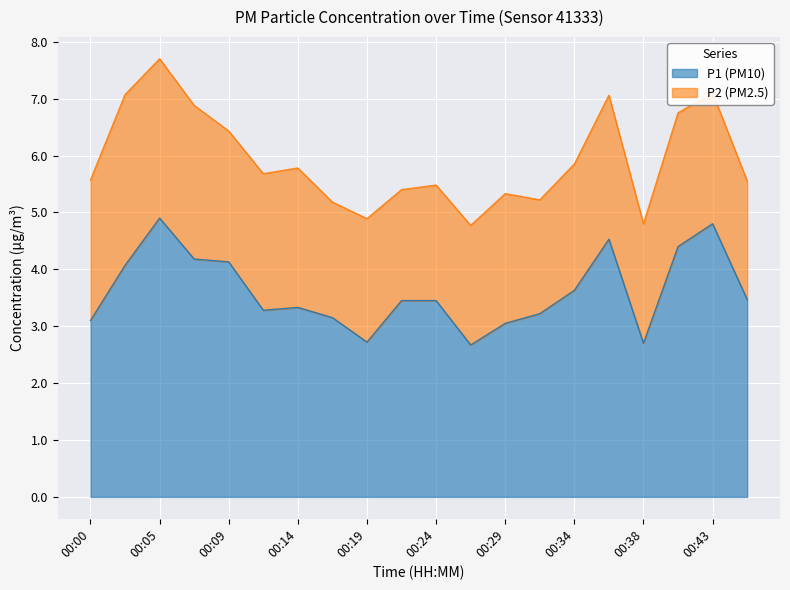

At which category does the data reach its first local peak?

00:05